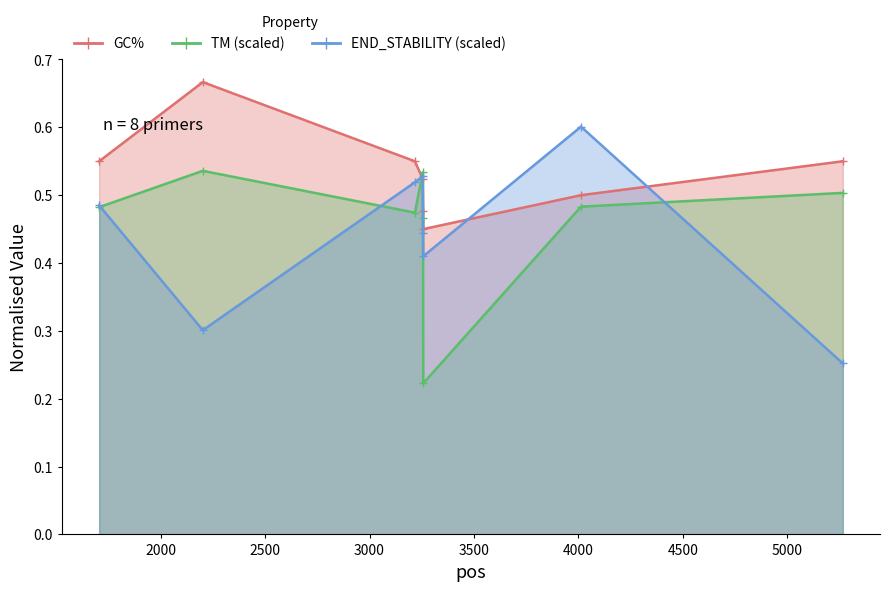

List the series in order of their peak value, lowest first.

PRIMER_RIGHT_0_TM, PRIMER_RIGHT_0_END_STABILITY, PRIMER_RIGHT_0_GC_PERCENT